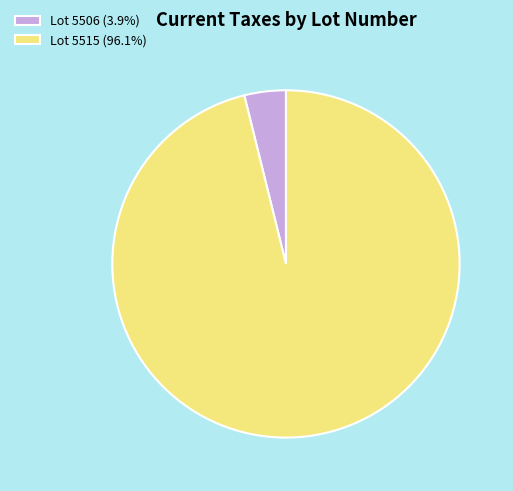

What is the ratio of the value at Lot 5515 (96.1%) to the value at Lot 5506 (3.9%)?

24.9